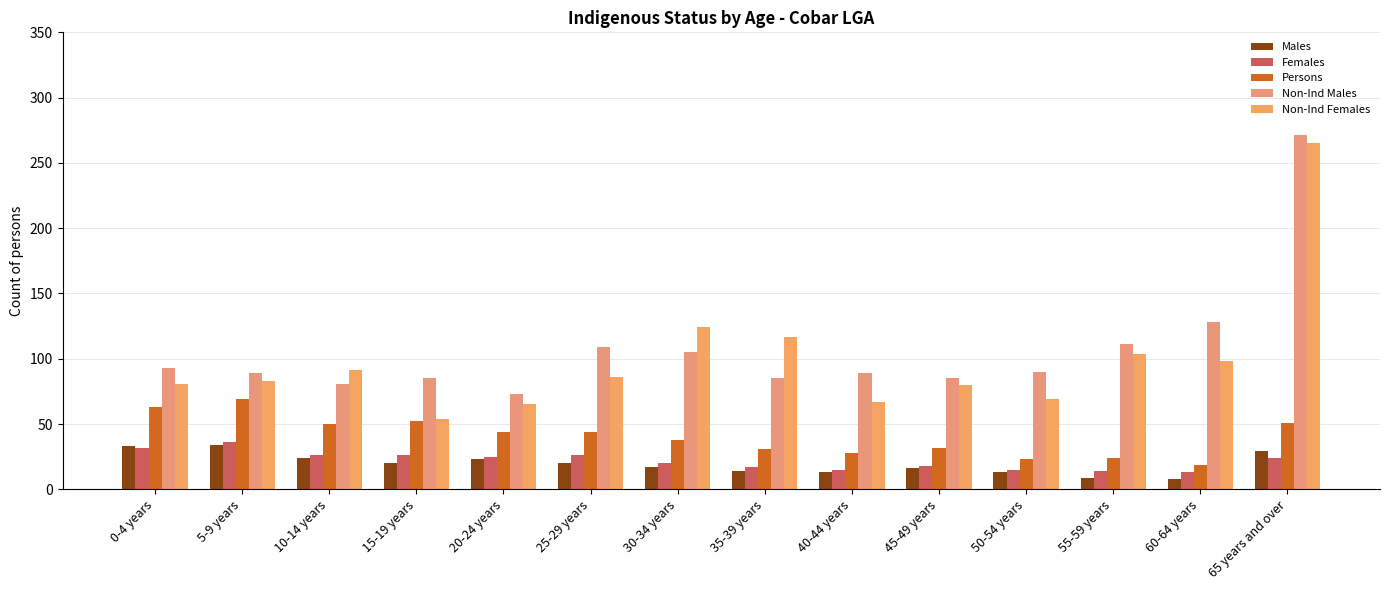

Which series has the largest total across all categories?

Non-Ind Males